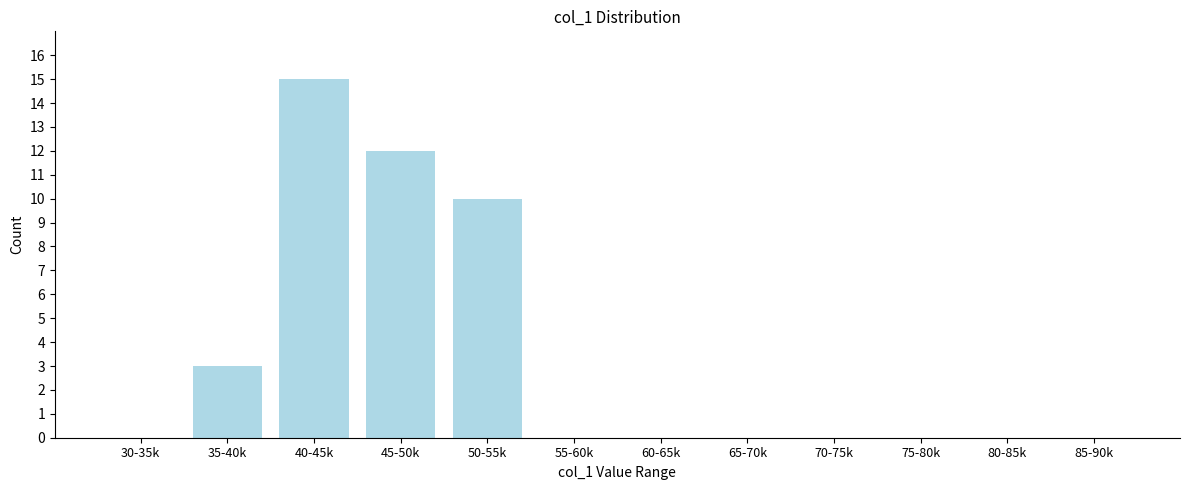

Reading left to right, transcribe all the data shown in this chart.

30-35k=0	35-40k=3	40-45k=15	45-50k=12	50-55k=10	55-60k=0	60-65k=0	65-70k=0	70-75k=0	75-80k=0	80-85k=0	85-90k=0